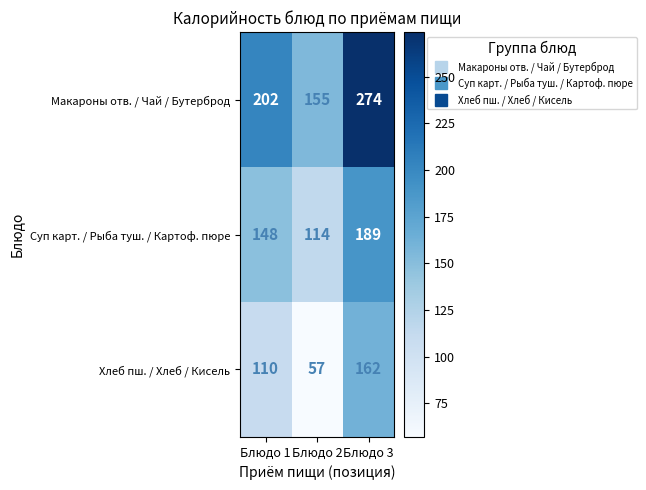

Which label corresponds to the smallest value in the chart?

Блюдо 2